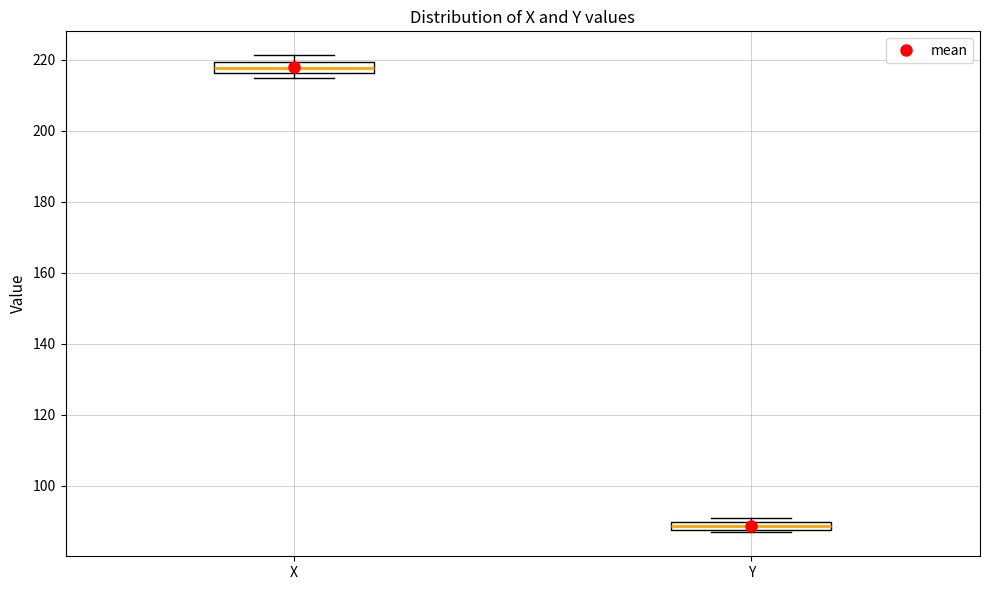

Which box's median line is the lowest?

Y